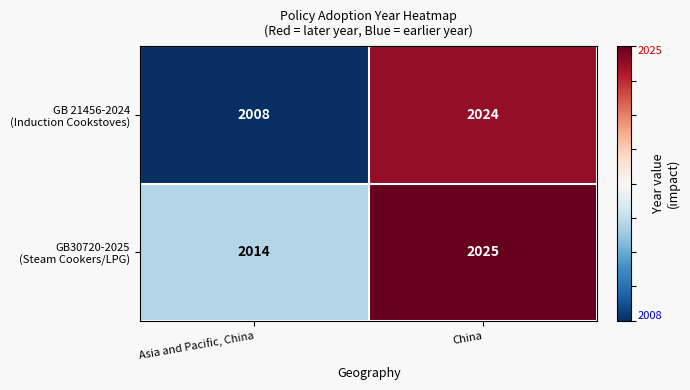

What is the total value across all series at China?

4049